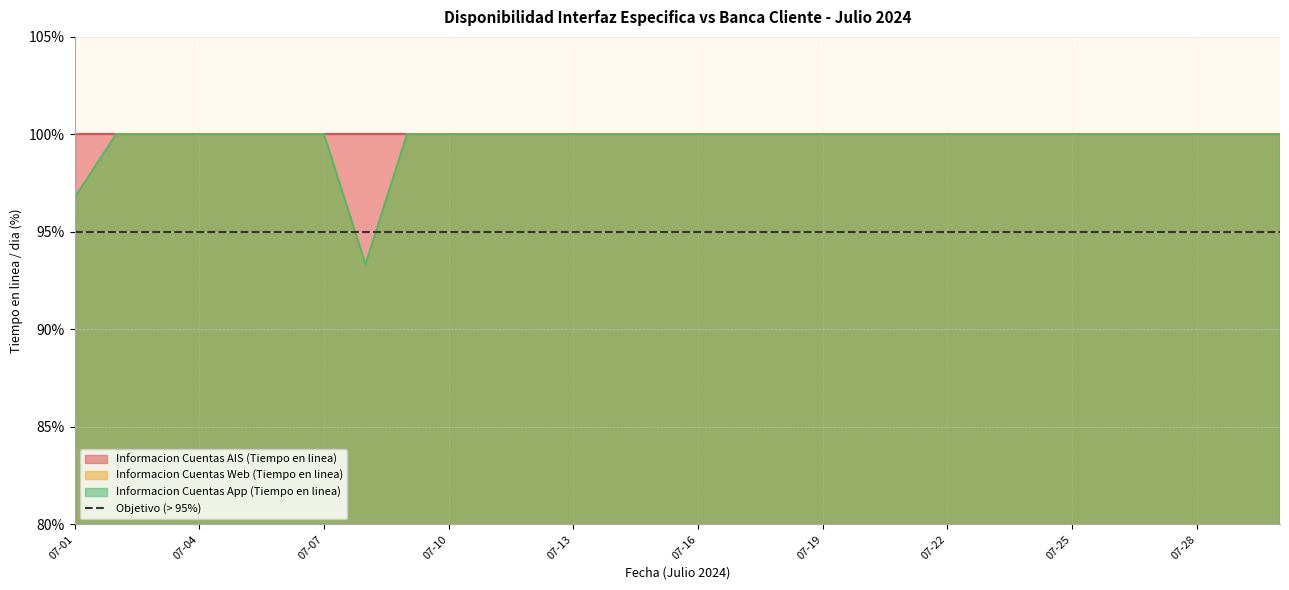

Read the Informacion Cuentas Web (Tiempo en linea) value at 2024-07-09.

100.0